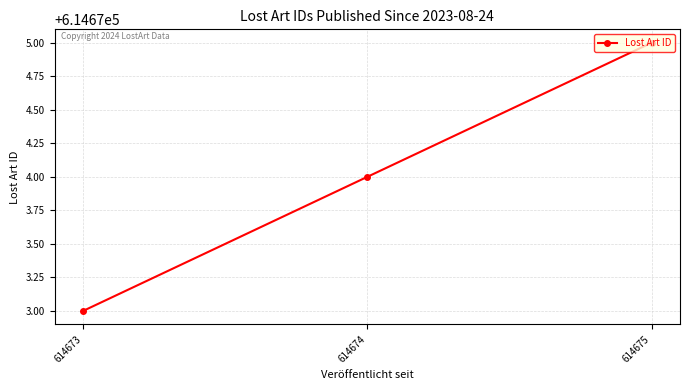

How many data points are less than 614674?

1